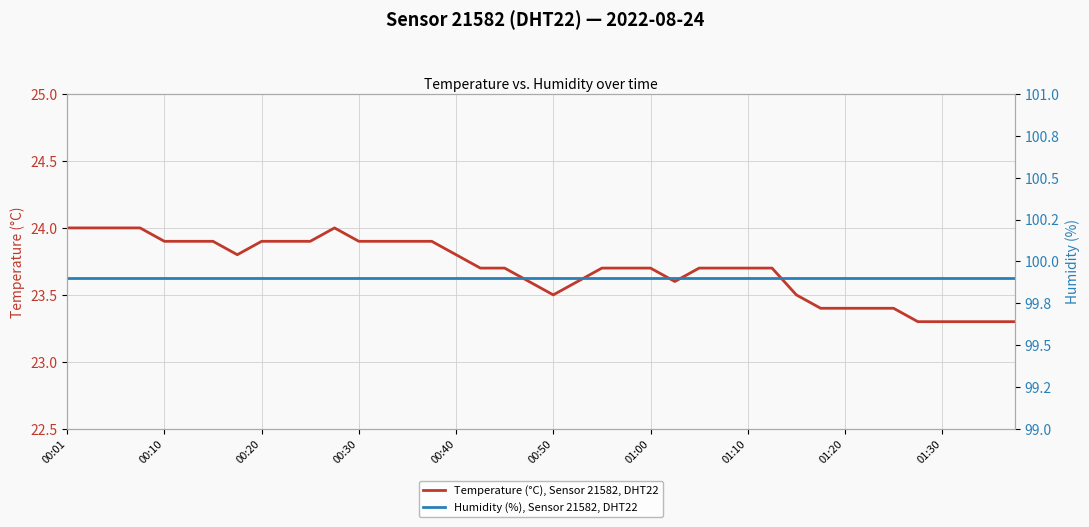

List the series in order of their overall mean, lowest first.

Temperature (°C), Sensor 21582, DHT22, Humidity (%), Sensor 21582, DHT22